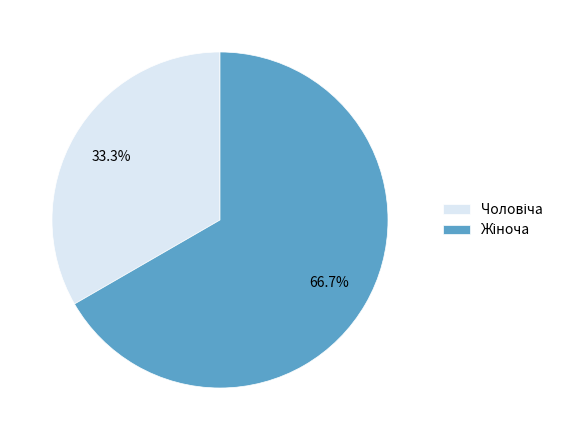

Is there a majority slice in this chart?

Yes